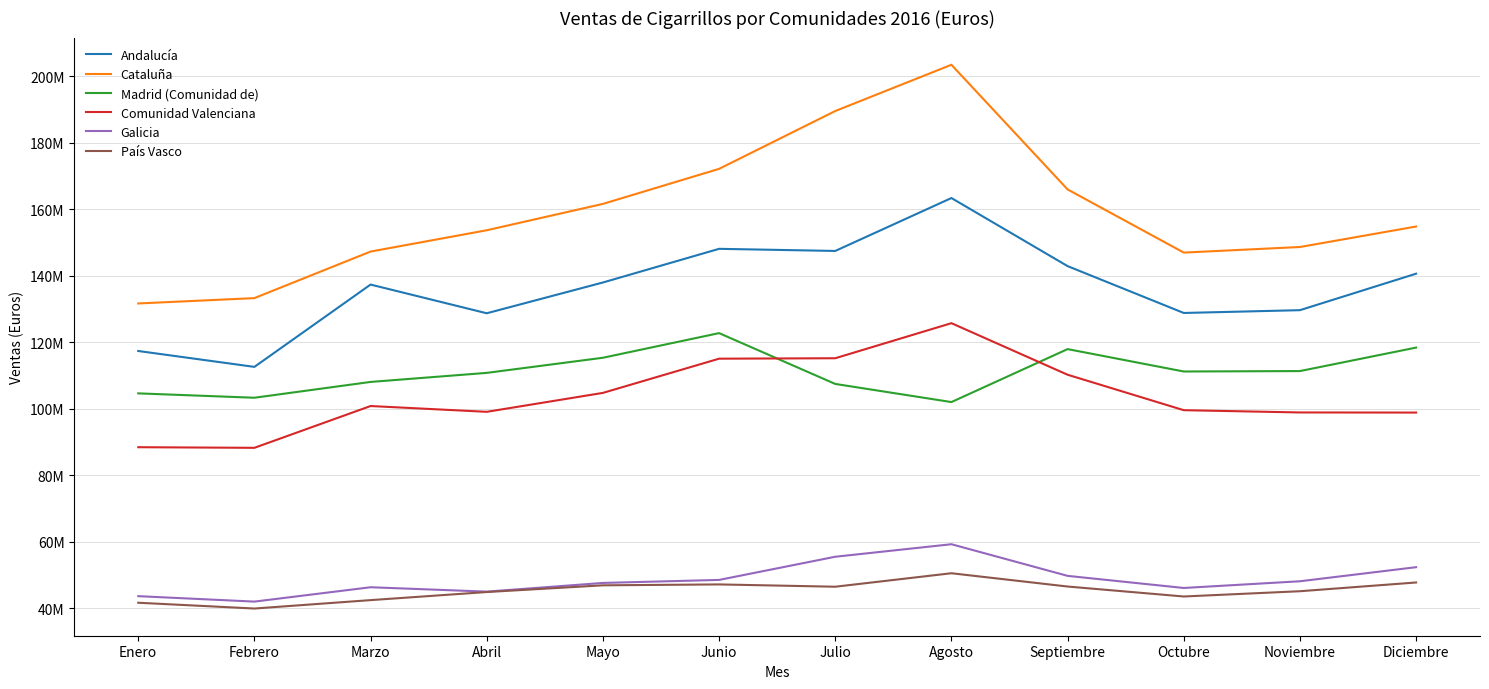

True or false: Andalucía and Cataluña intersect in this chart.

False